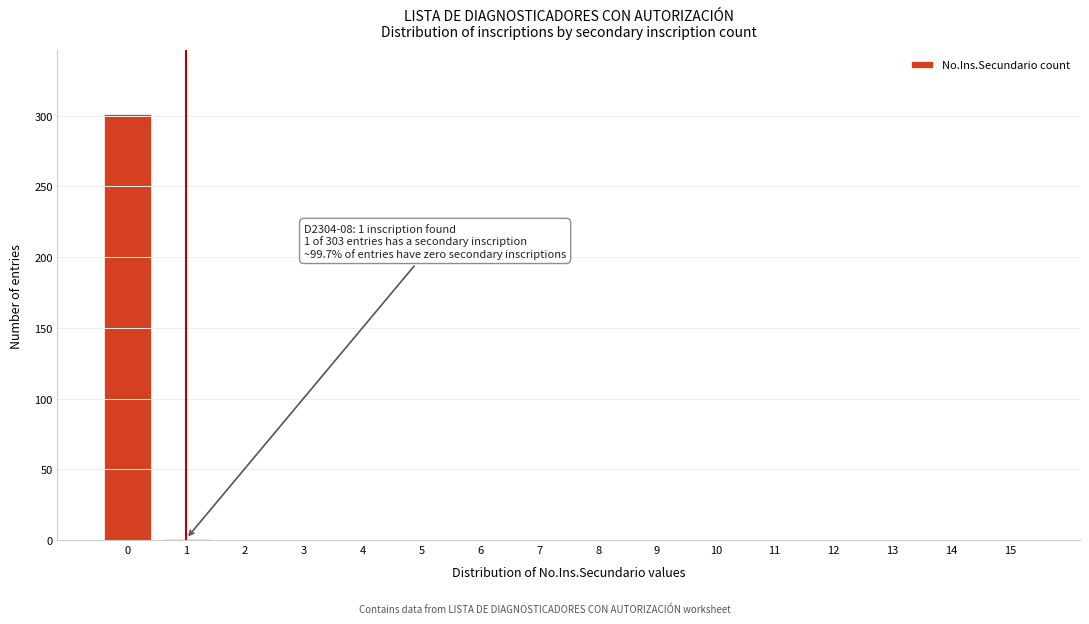

What is the sum of all values?

302